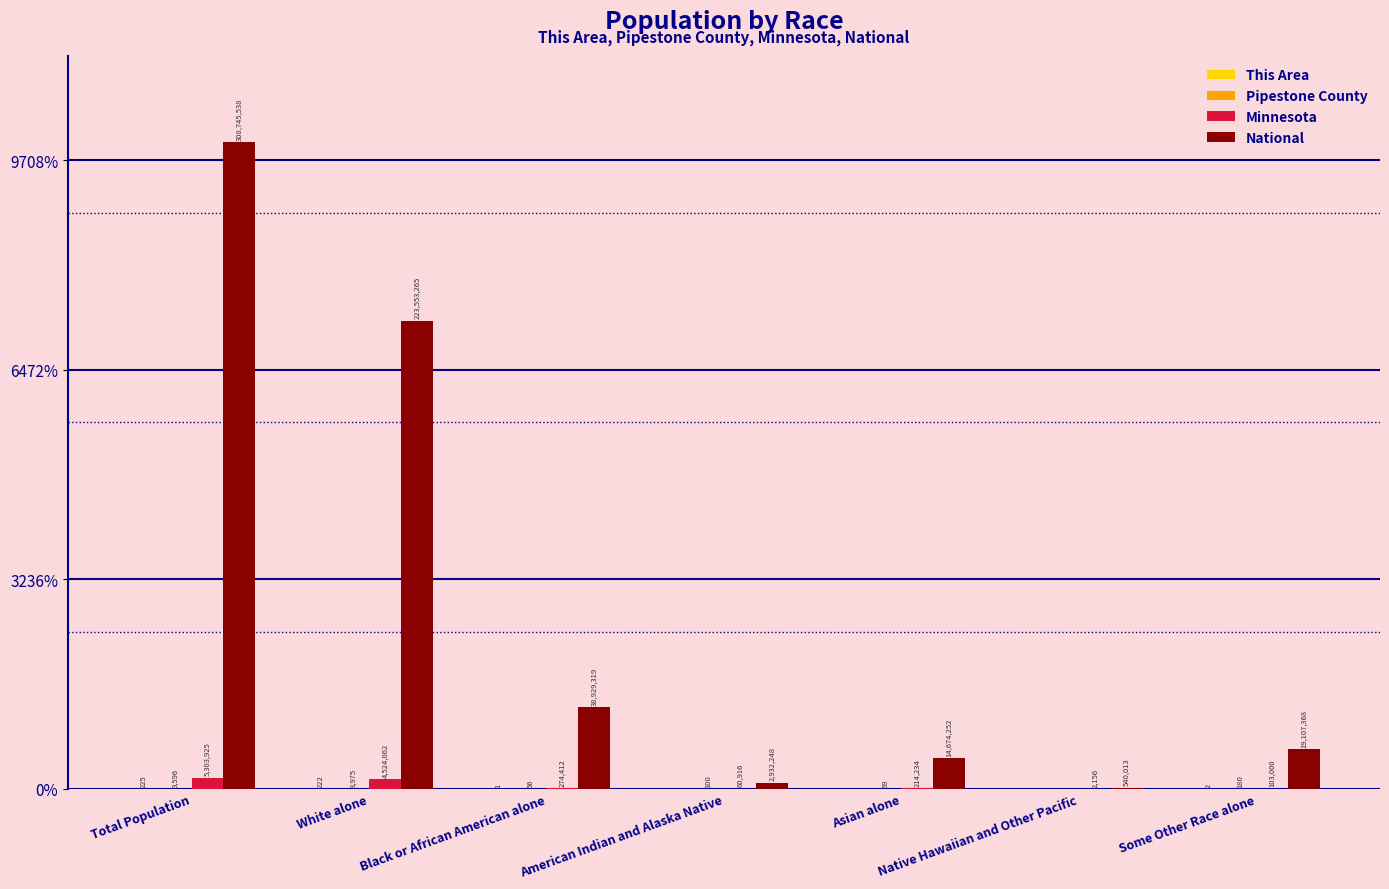

Are the bars horizontal?

No